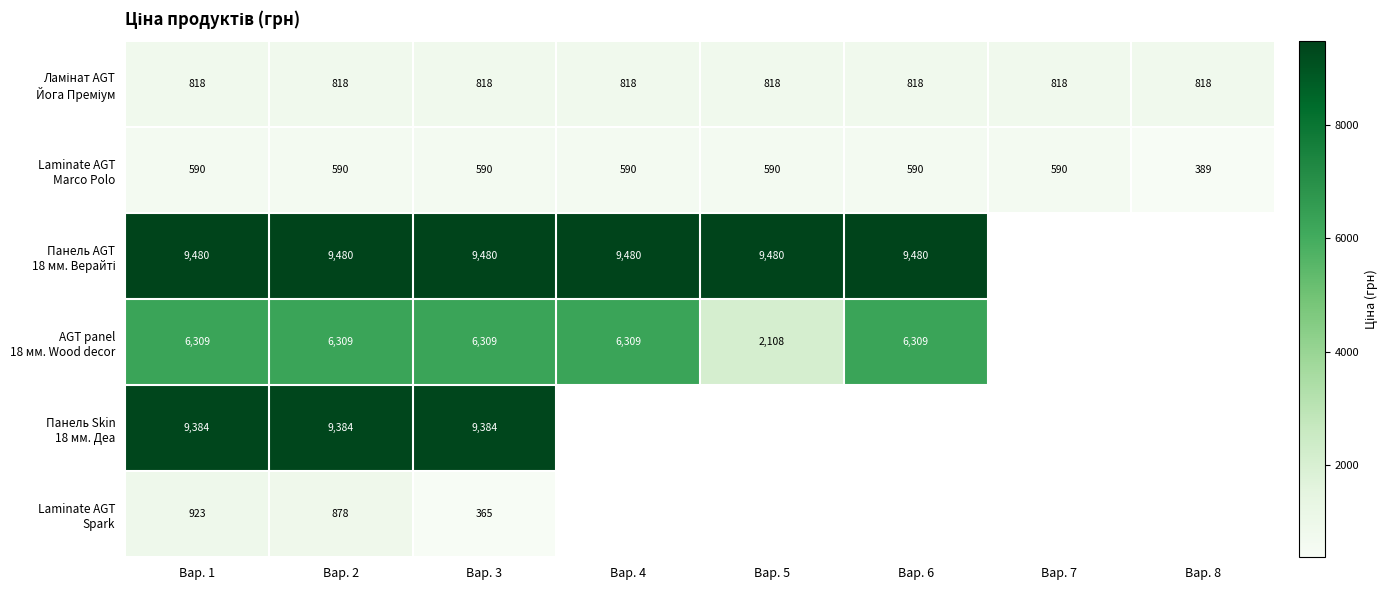

What is the approximate value of Laminate AGT Marco Polo at Вар. 8?

389.3